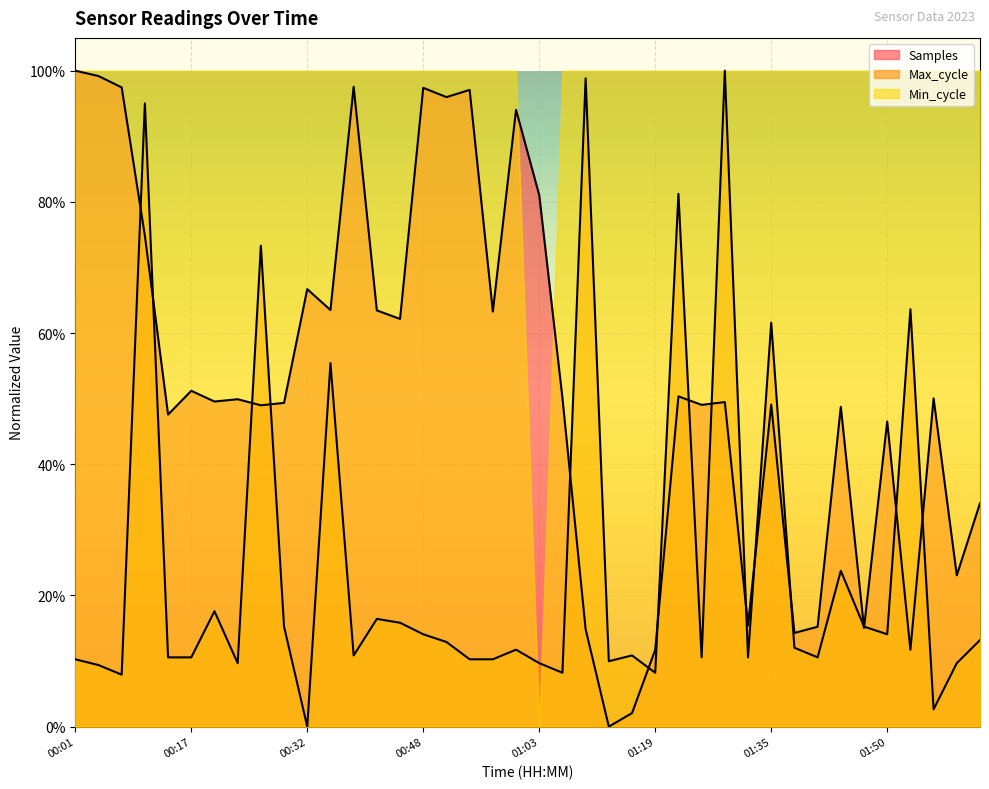

Rank the categories by Max_cycle value from lowest to highest.

00:32, 01:56, 00:08, 01:07, 01:19, 00:04, 00:23, 01:03, 01:59, 01:13, 00:01, 00:54, 00:57, 00:14, 00:17, 01:25, 01:32, 01:41, 00:39, 01:16, 01:00, 01:38, 00:51, 02:03, 00:48, 01:50, 00:29, 01:47, 00:45, 00:42, 00:20, 01:44, 00:35, 01:35, 01:53, 00:26, 01:22, 00:11, 01:10, 01:28